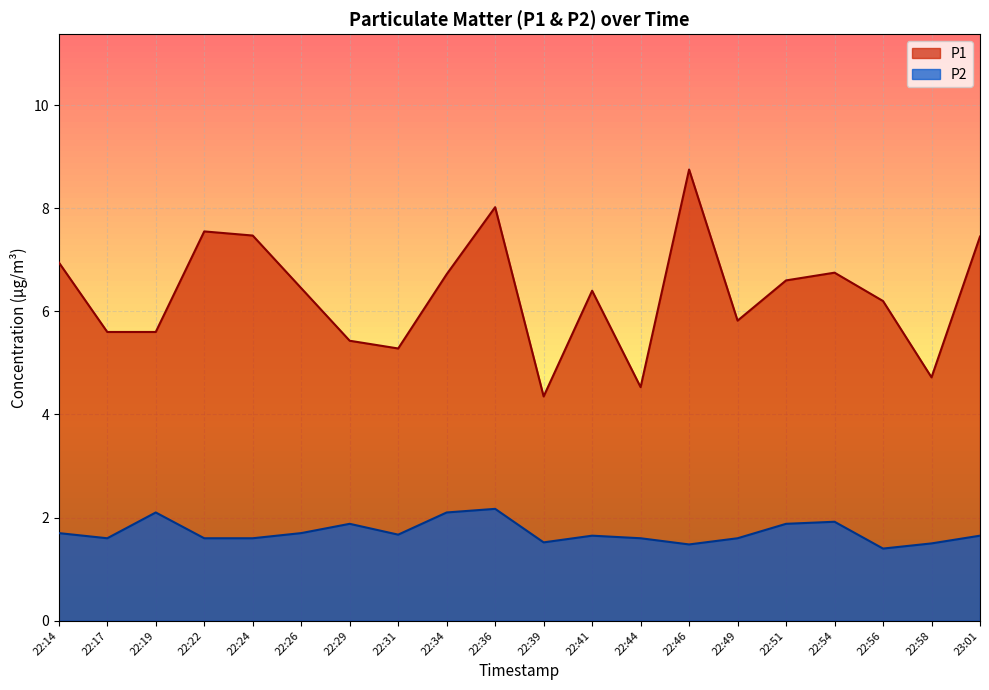

Which category has the lowest value in the P1 series?

22:39